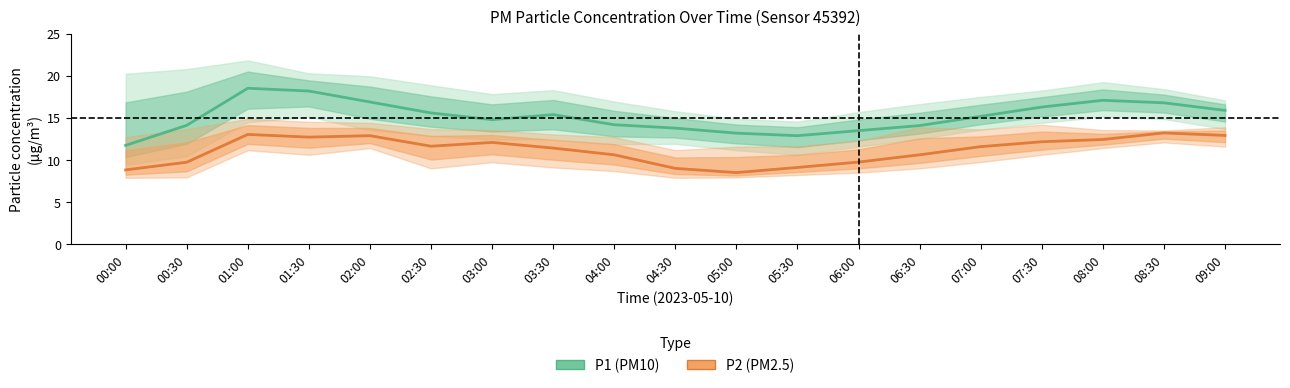

Reading right to left, list all the values displayed in this chart.

P1 (PM10): 09:00=15.9	08:30=16.8	08:00=17.1	07:30=16.3	07:00=15.2	06:30=14.1	06:00=13.5	05:30=12.9	05:00=13.2	04:30=13.8	04:00=14.2	03:30=15.4	03:00=14.8	02:30=15.6	02:00=16.9	01:30=18.2	01:00=18.5	00:30=14.1	00:00=11.8
P2 (PM2.5): 09:00=12.9	08:30=13.2	08:00=12.4	07:30=12.2	07:00=11.6	06:30=10.6	06:00=9.8	05:30=9.1	05:00=8.5	04:30=9.0	04:00=10.6	03:30=11.4	03:00=12.1	02:30=11.7	02:00=12.9	01:30=12.7	01:00=13.1	00:30=9.8	00:00=8.8